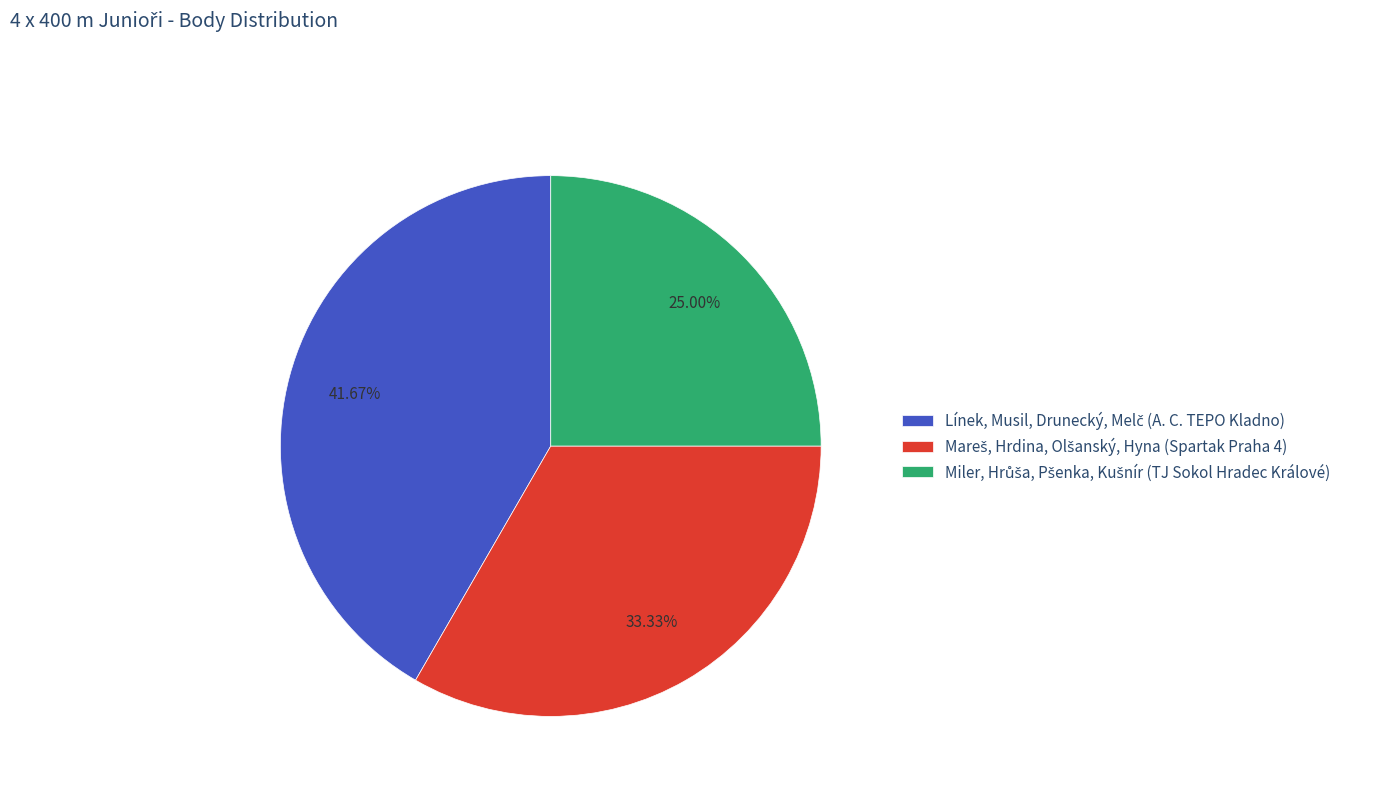

Is there a majority slice in this chart?

No